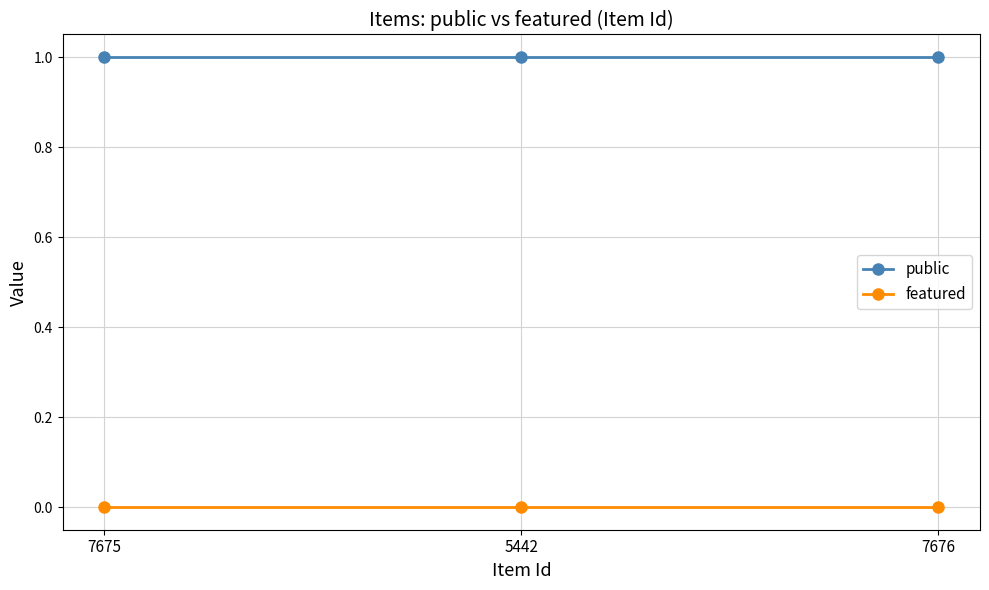

What are all the series names shown in the legend?

public, featured